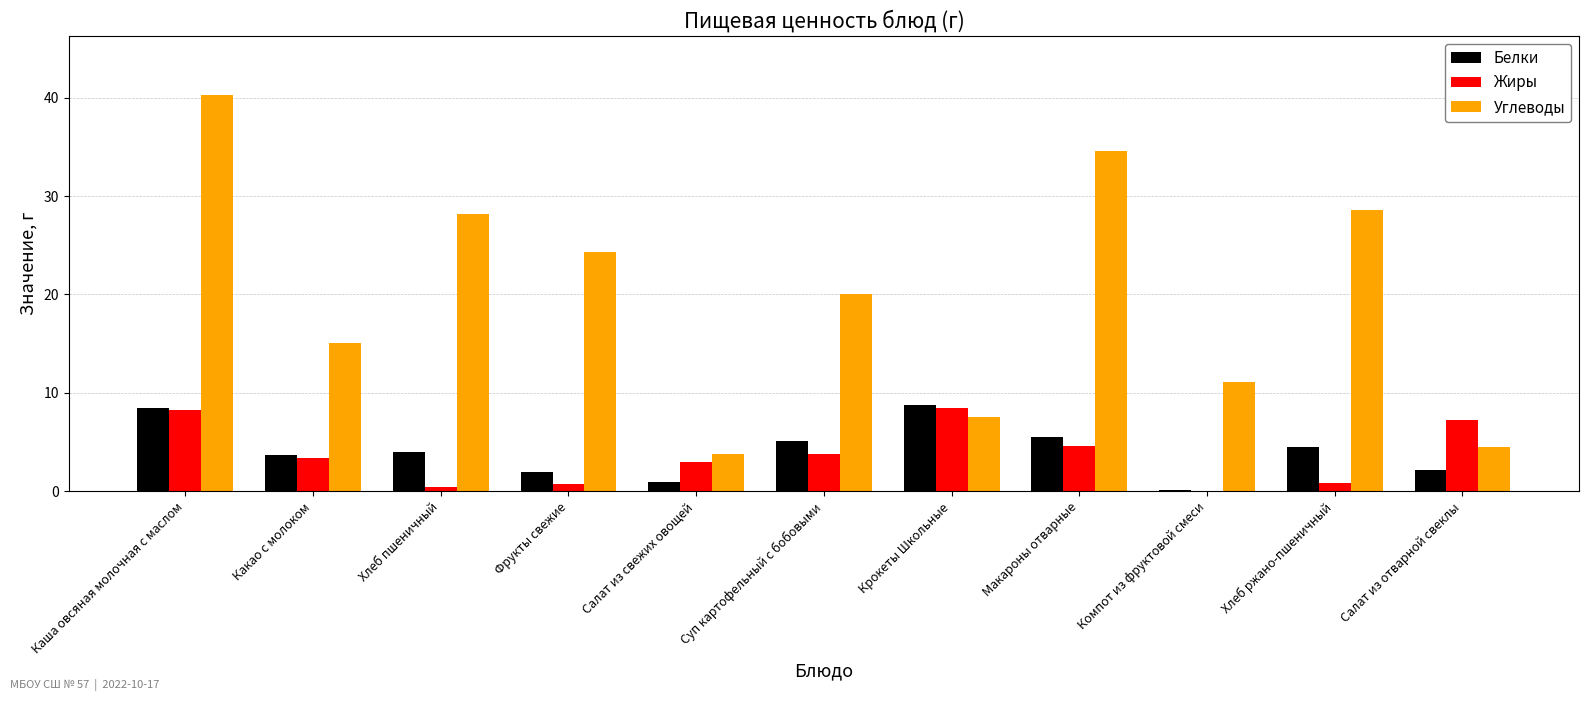

What is the difference between the Жиры values at Каша овсяная молочная с маслом and Суп картофельный с бобовыми?

4.4